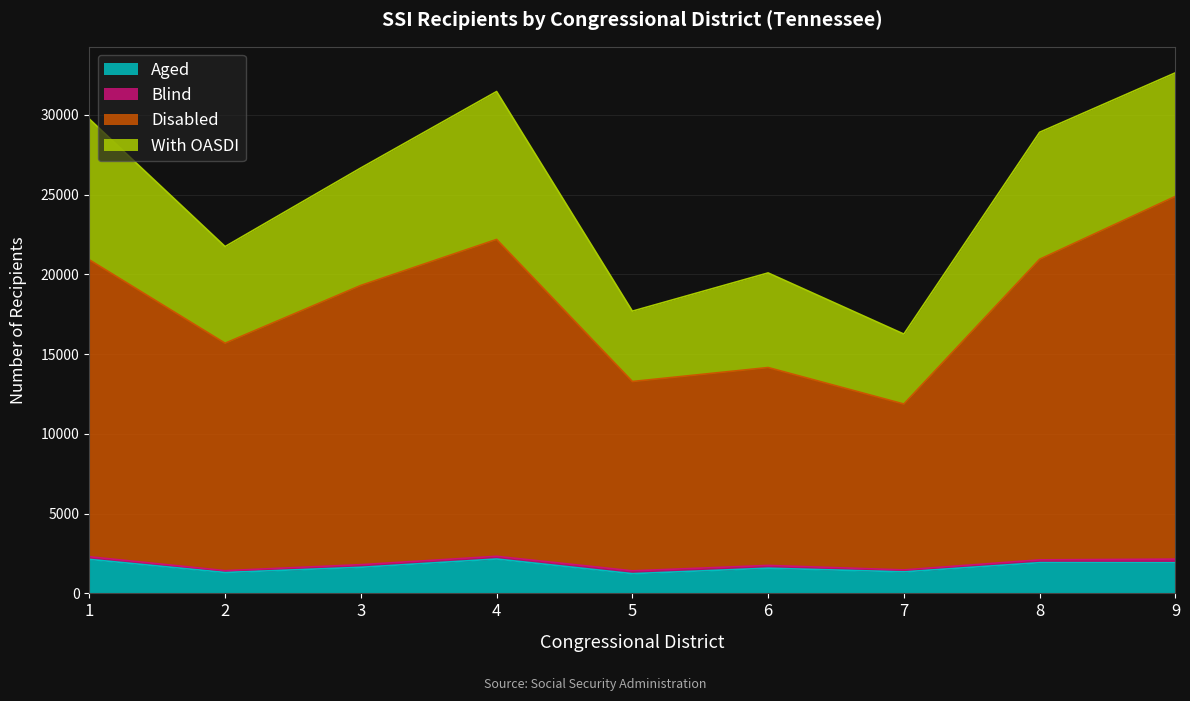

What is the greatest value displayed?

24892